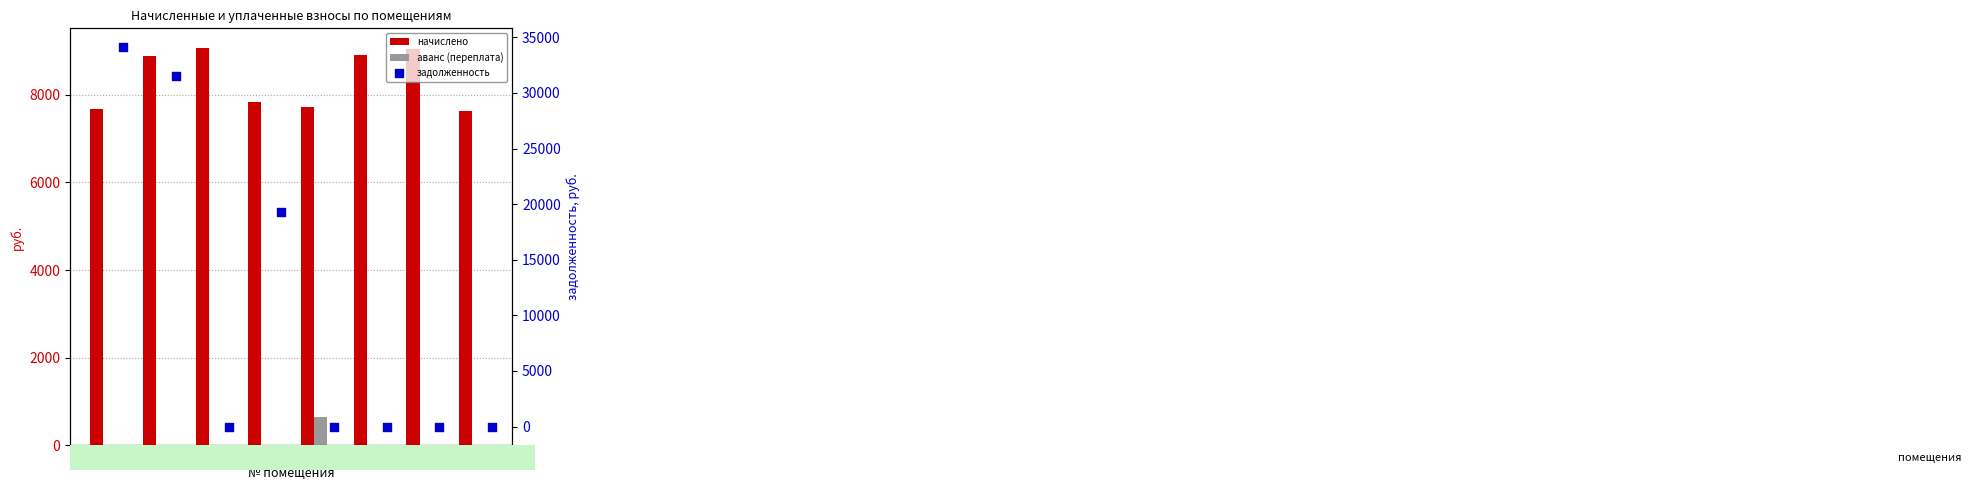

What is the total value across all series at 6?

8909.3